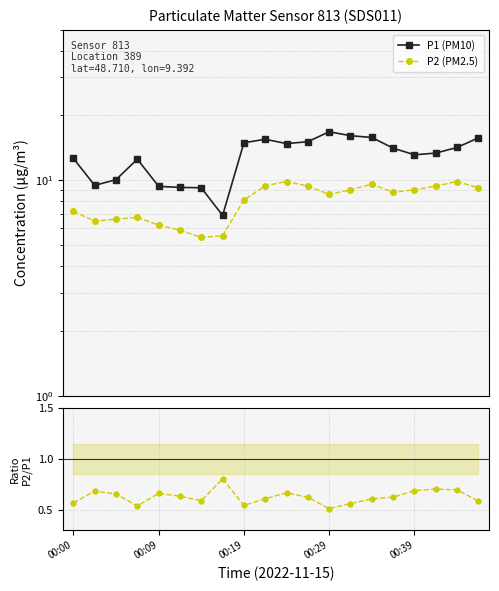

Which series has the largest range (max minus min)?

P1 (PM10)